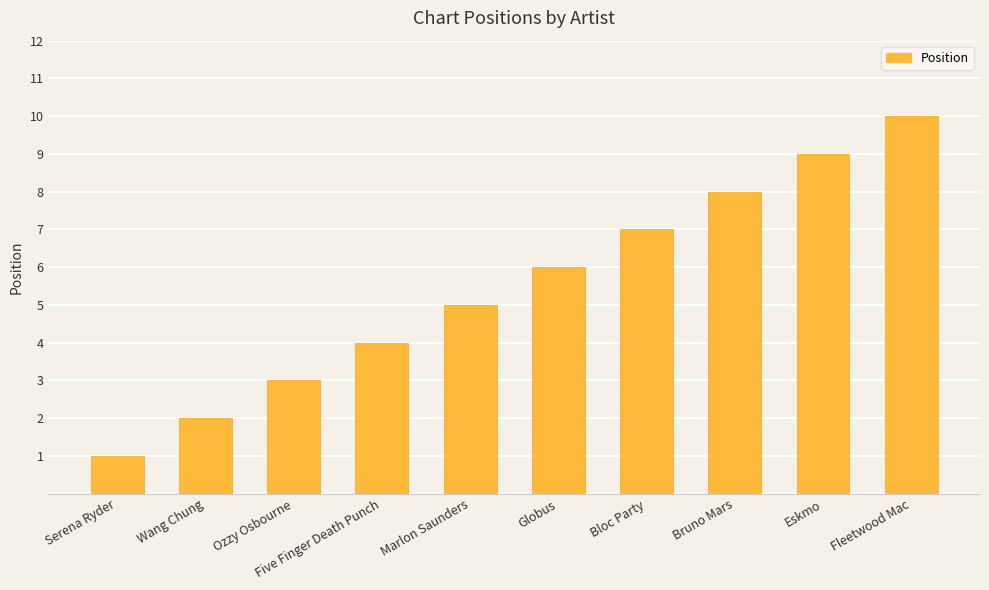

How many bars are there in total?

10